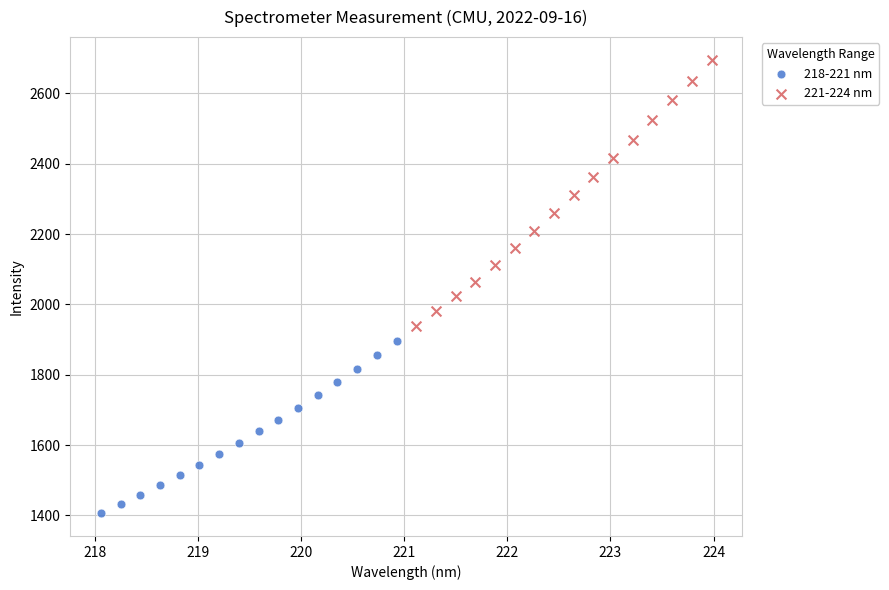

Which series has the widest spread of Y values?

221-224 nm